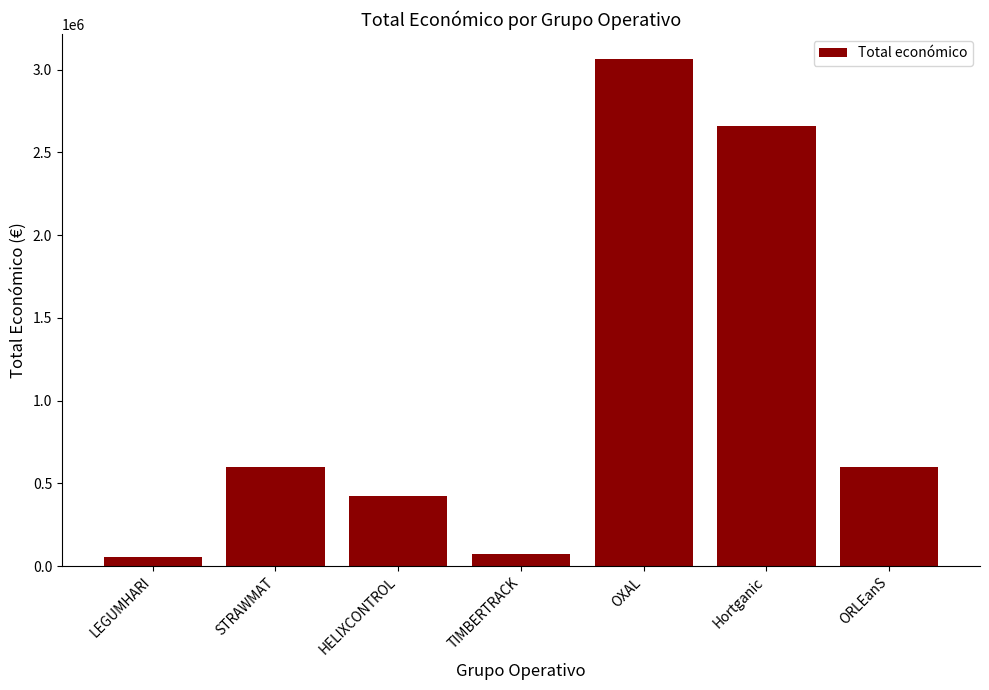

How many distinct data groups are displayed?

1